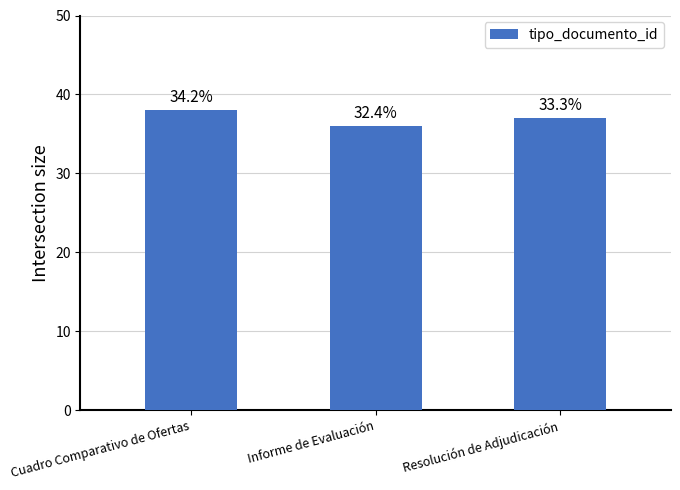

Does the chart contain any negative values?

No